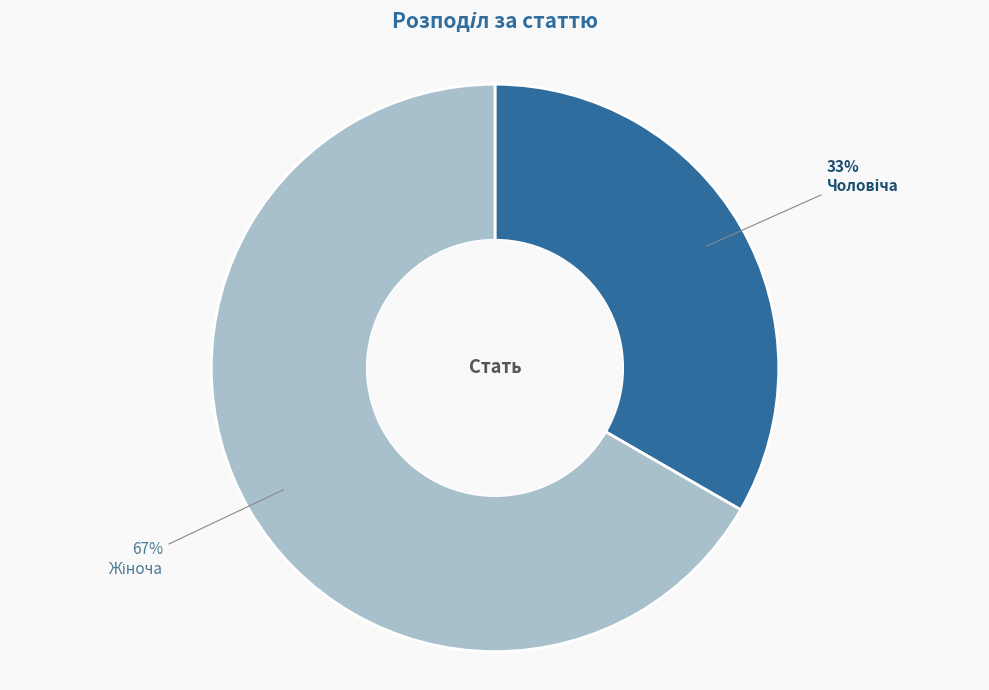

Is there a majority slice in this chart?

Yes